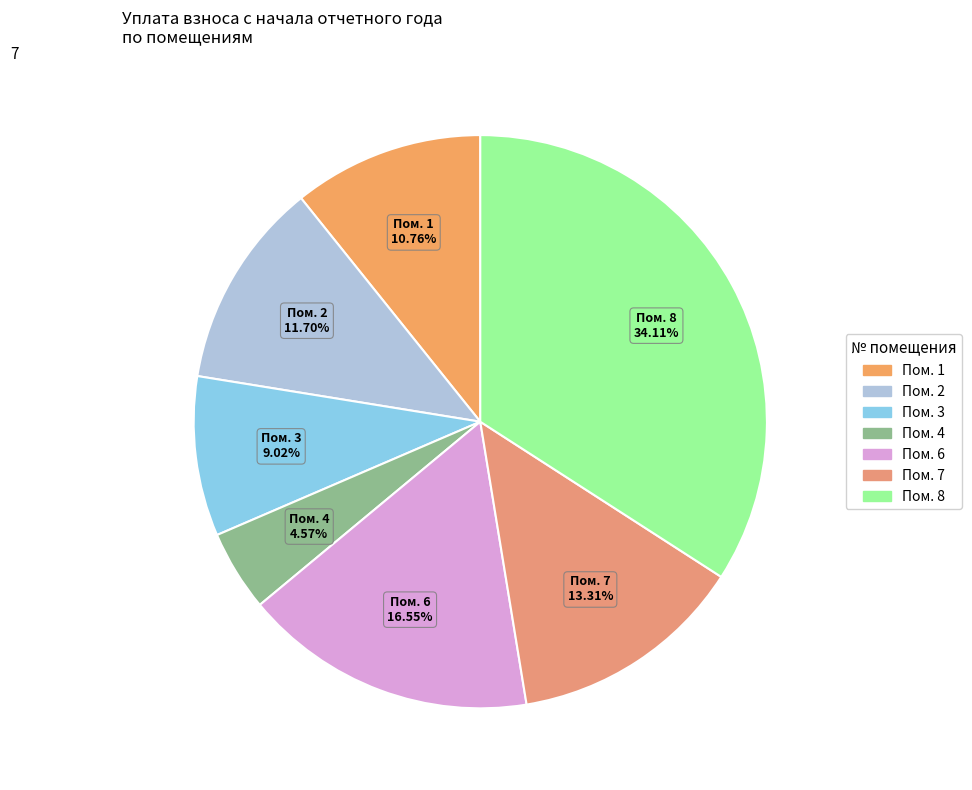

What is the ratio of the value at Пом. 8 to the value at Пом. 1?

3.2